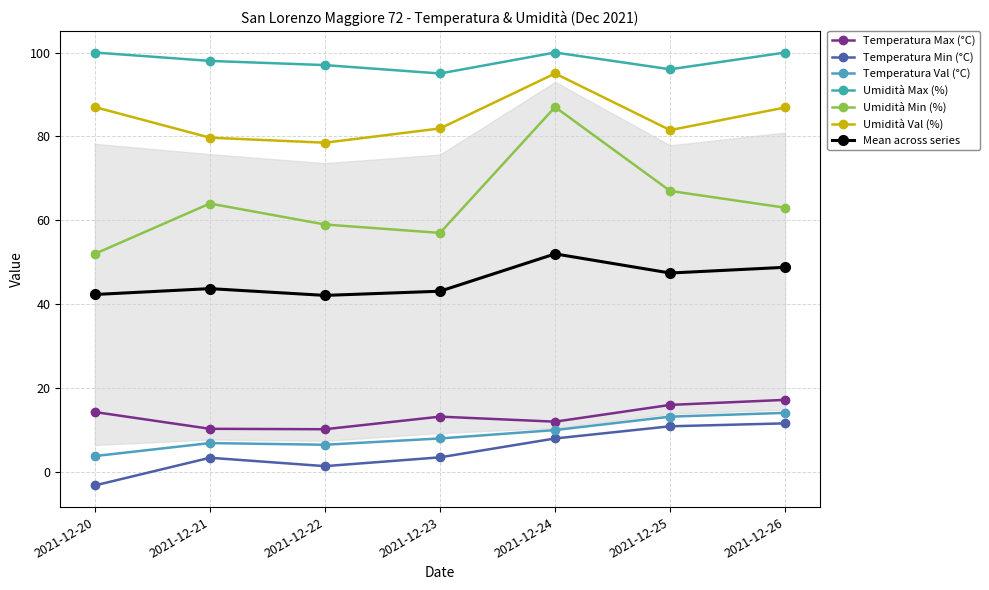

Reading left to right, transcribe all the data shown in this chart.

Temperatura Max (°C): 14.3	10.3	10.2	13.2	12.0	16.0	17.2
Temperatura Min (°C): -3.2	3.4	1.4	3.5	8.0	10.9	11.6
Temperatura Val (°C): 3.8	6.9	6.5	8.0	10.0	13.2	14.1
Umidità Max (%): 100.0	98.0	97.0	95.0	100.0	96.0	100.0
Umidità Min (%): 52.0	64.0	59.0	57.0	87.0	67.0	63.0
Umidità Val (%): 87.0	79.7	78.5	81.9	95.0	81.5	86.9